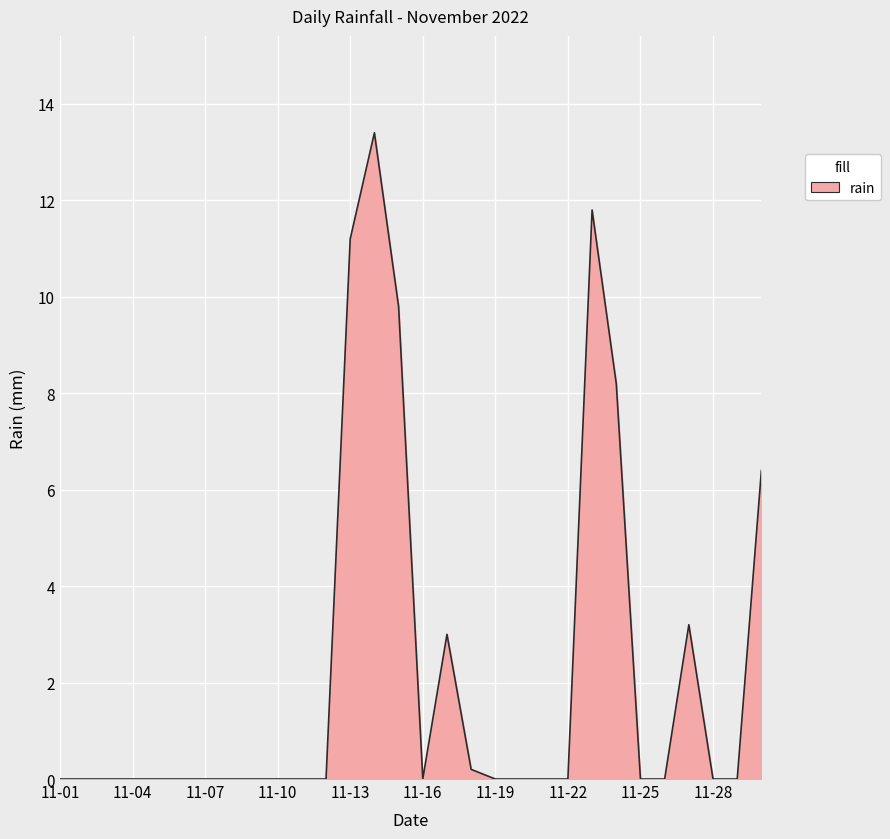

What is the greatest value displayed?

13.4